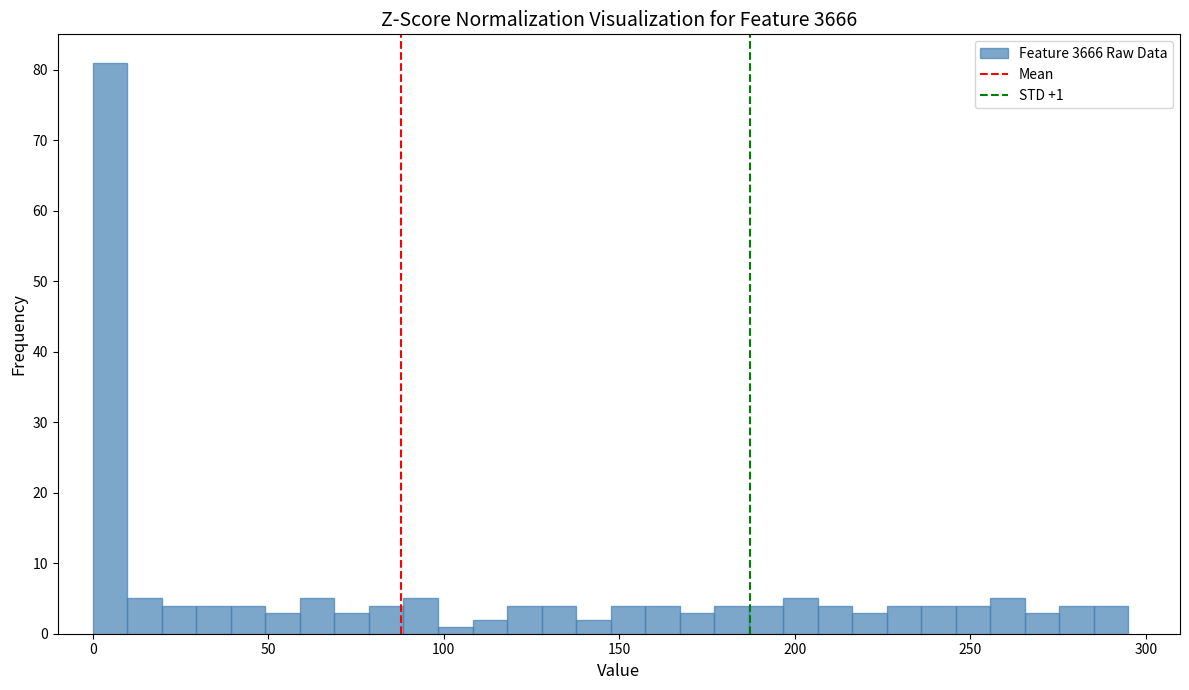

Read against the x-axis, roughly where is the centre of the tallest bar?

5